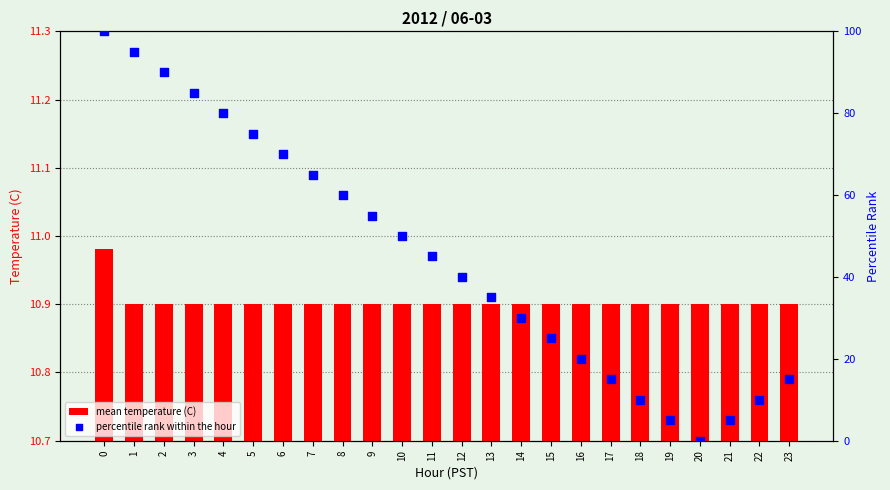

Which series has the largest total across all categories?

percentile rank within the hour